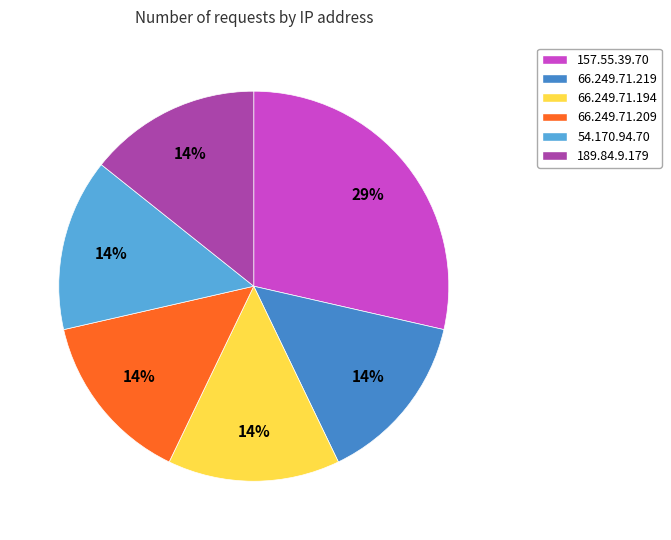

What is the largest slice in the pie chart?

157.55.39.70